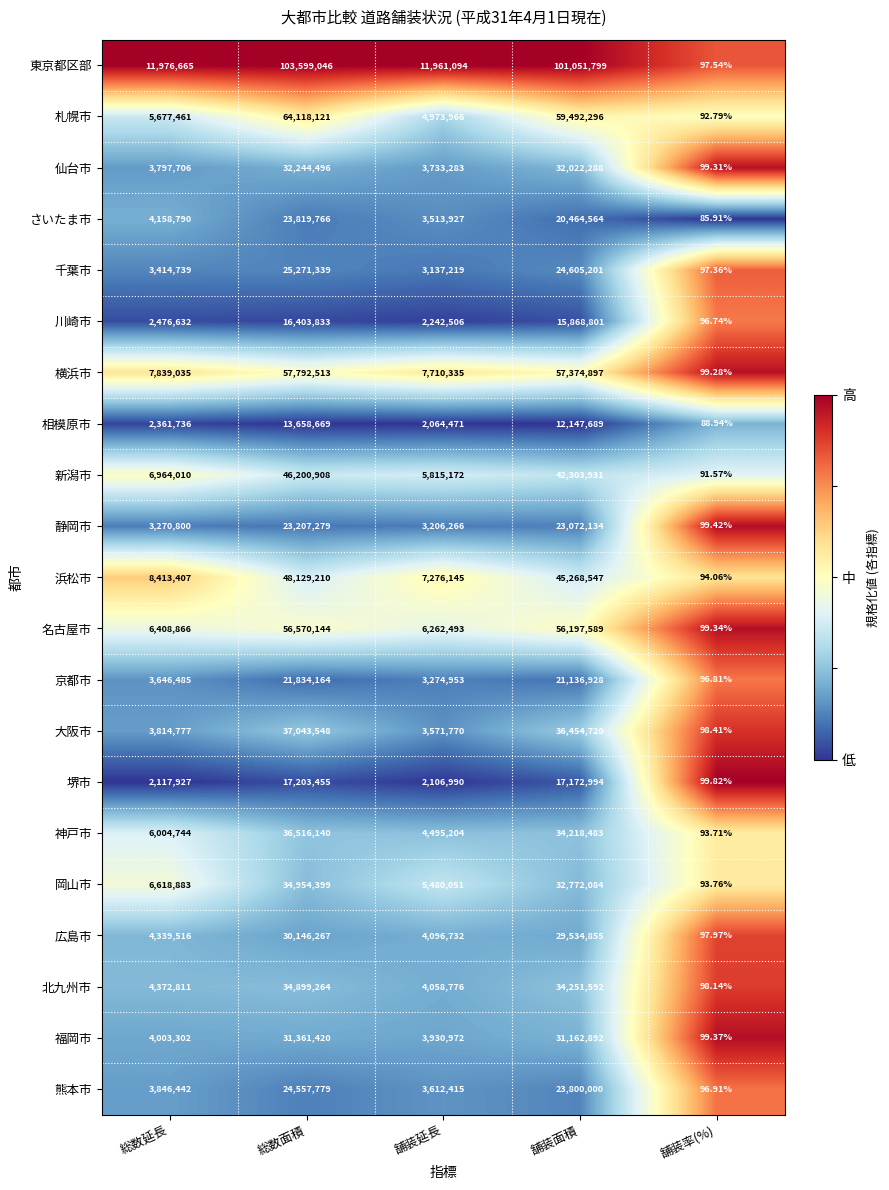

Which series has the largest range (max minus min)?

東京都区部